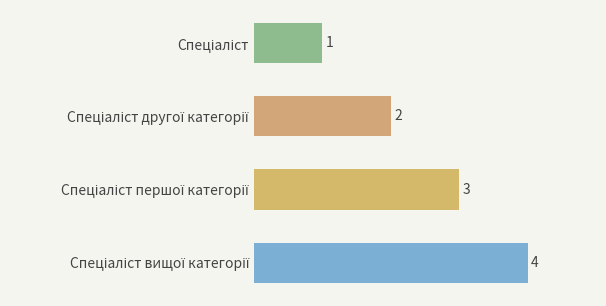

How many values are between 2 and 4?

3